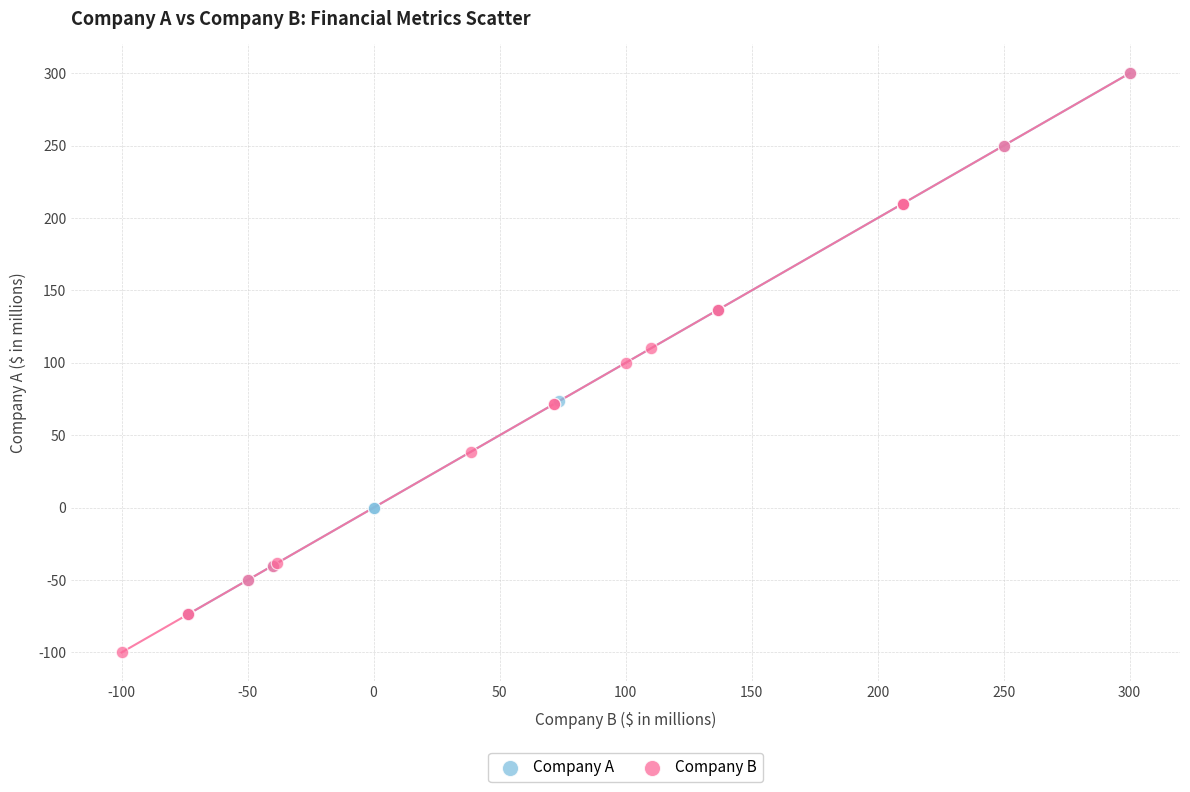

Which series has the largest Y range (max minus min)?

Company B